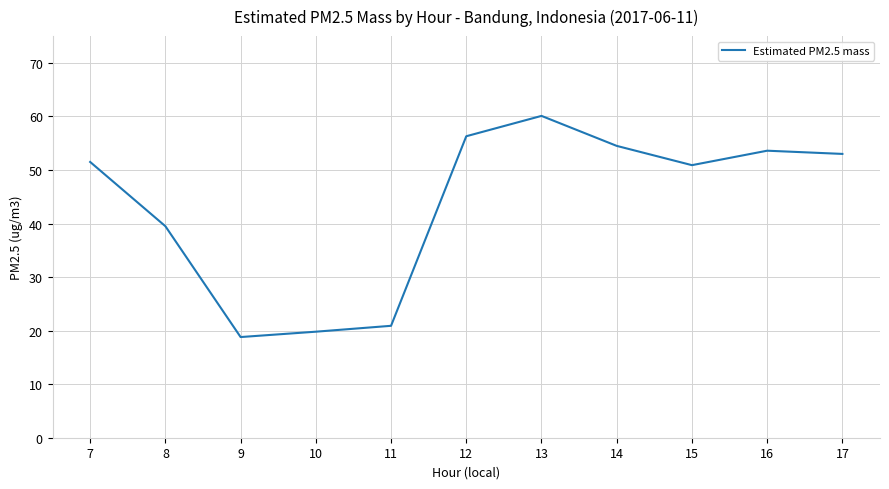

At which category does the data reach its first local peak?

13